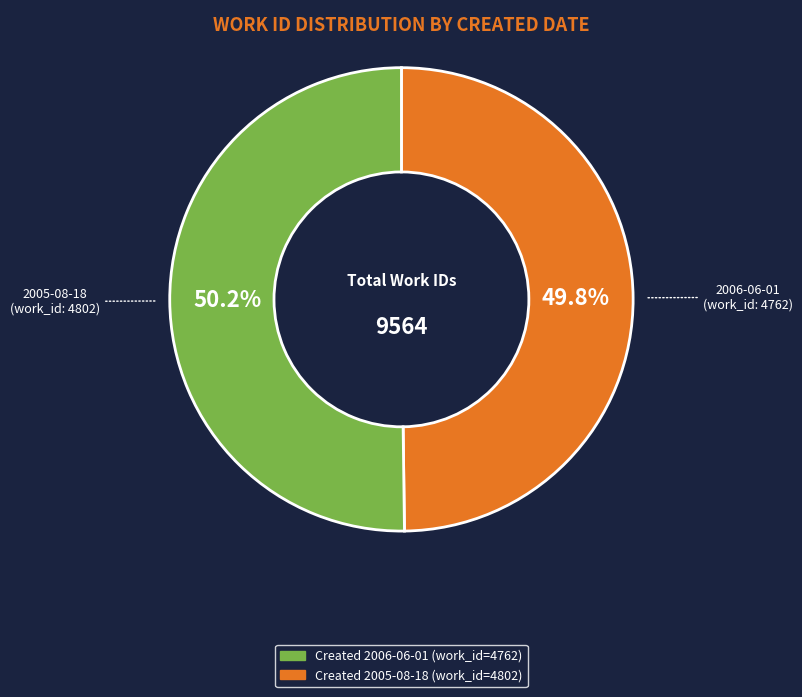

How many segments does this pie chart have?

2